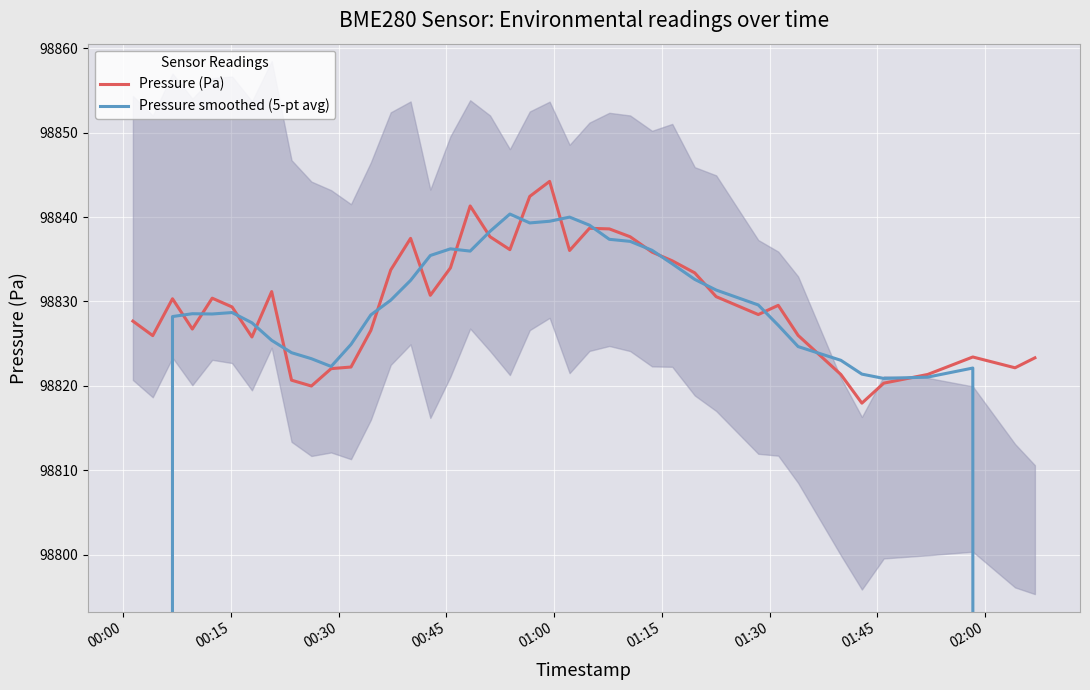

List the series in order of their overall mean, lowest first.

Pressure smoothed (5-pt avg), Pressure (Pa)